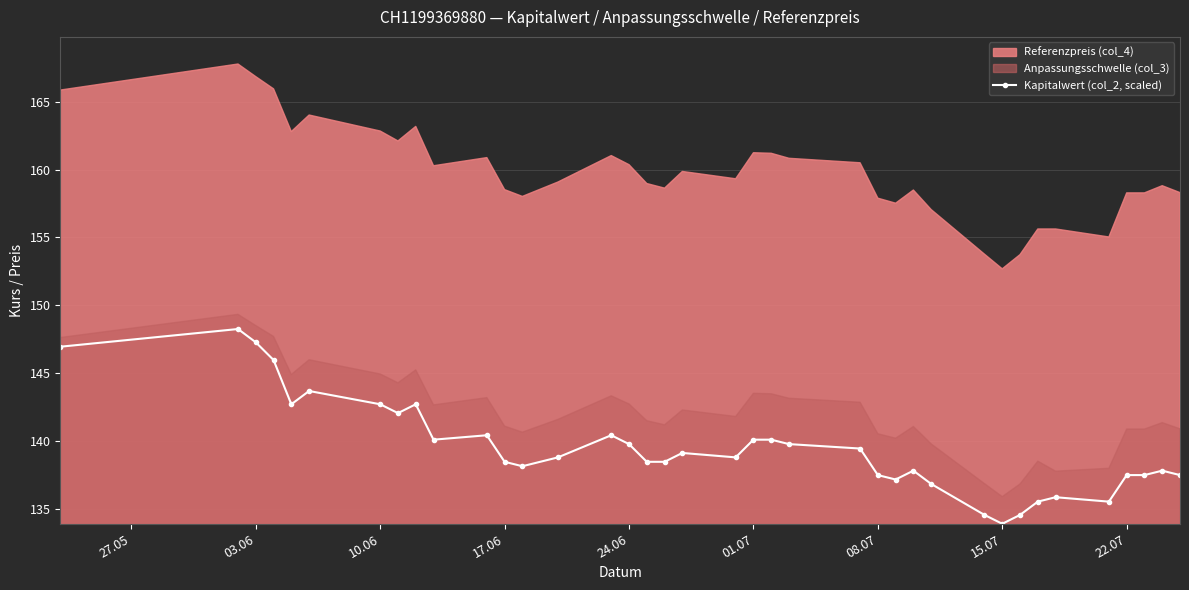

Is it true that Kapitalwert (col_2, scaled) equals 87.1 at 22.07?

False